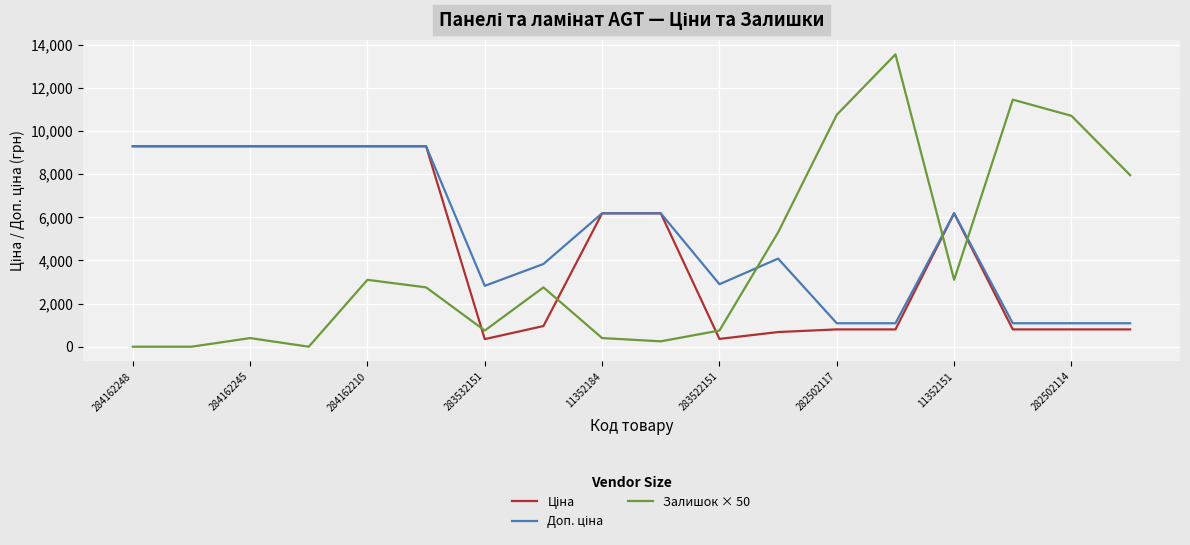

Which series has the largest range (max minus min)?

Залишок × 50